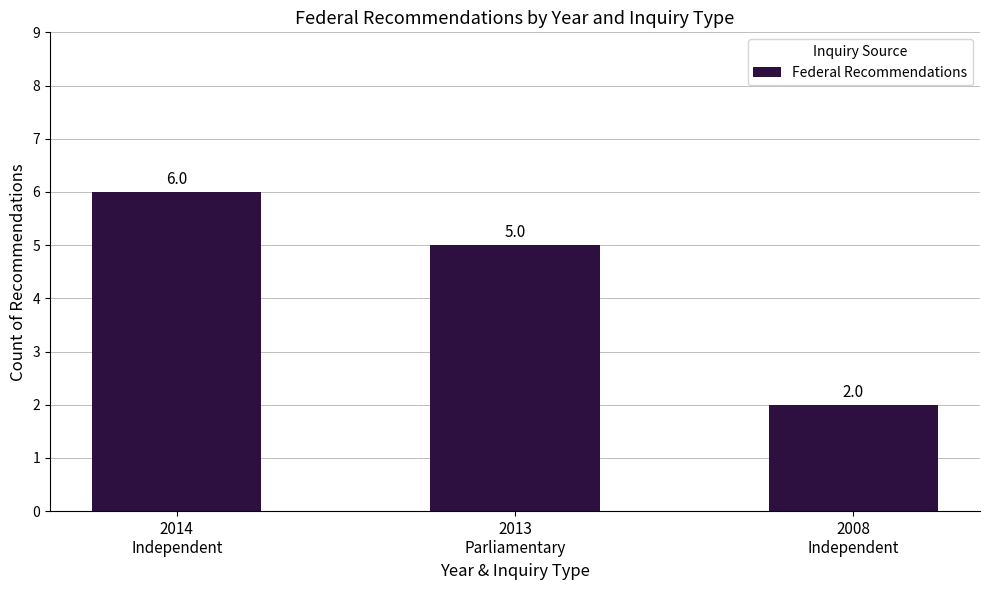

Does the chart contain stacked bars?

No